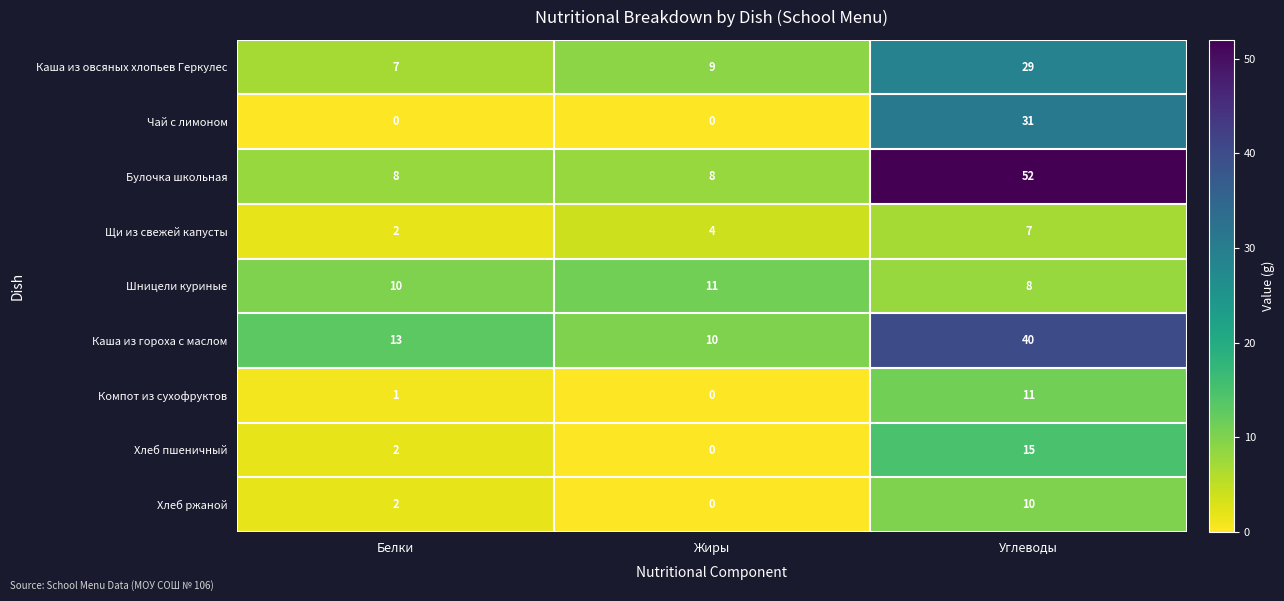

Reading left to right, transcribe all the data shown in this chart.

Каша из овсяных хлопьев Геркулес: Белки=7	Жиры=9	Углеводы=29
Чай с лимоном: Белки=0	Жиры=0	Углеводы=31
Булочка школьная: Белки=8	Жиры=8	Углеводы=52
Щи из свежей капусты: Белки=2	Жиры=4	Углеводы=7
Шницели куриные: Белки=10	Жиры=11	Углеводы=8
Каша из гороха с маслом: Белки=13	Жиры=10	Углеводы=40
Компот из сухофруктов: Белки=1	Жиры=0	Углеводы=11
Хлеб пшеничный: Белки=2	Жиры=0	Углеводы=15
Хлеб ржаной: Белки=2	Жиры=0	Углеводы=10